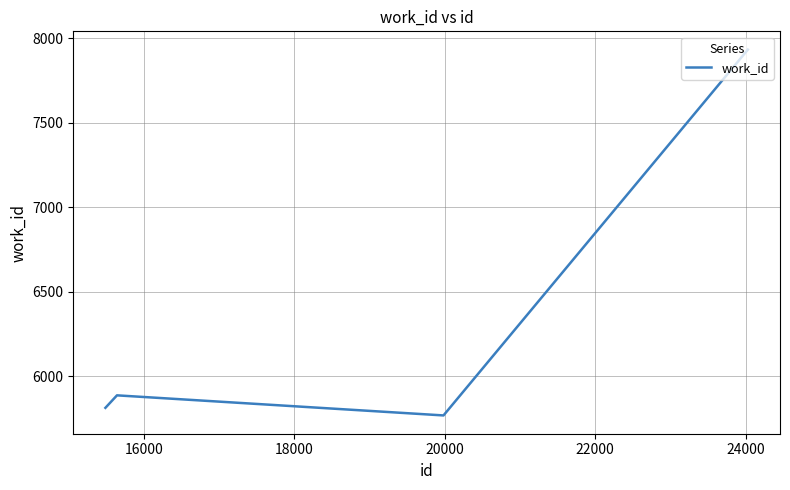

What is the greatest value displayed?

7934